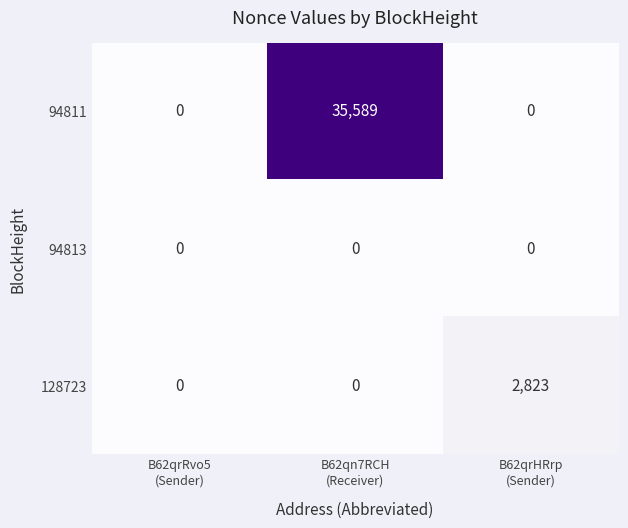

At which category is the sum across all series the highest?

B62qn7RCH
(Receiver)